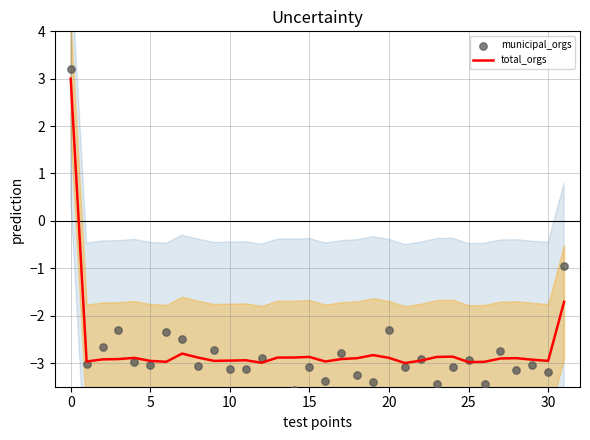

What are all the series names shown in the legend?

total_orgs, municipal_orgs